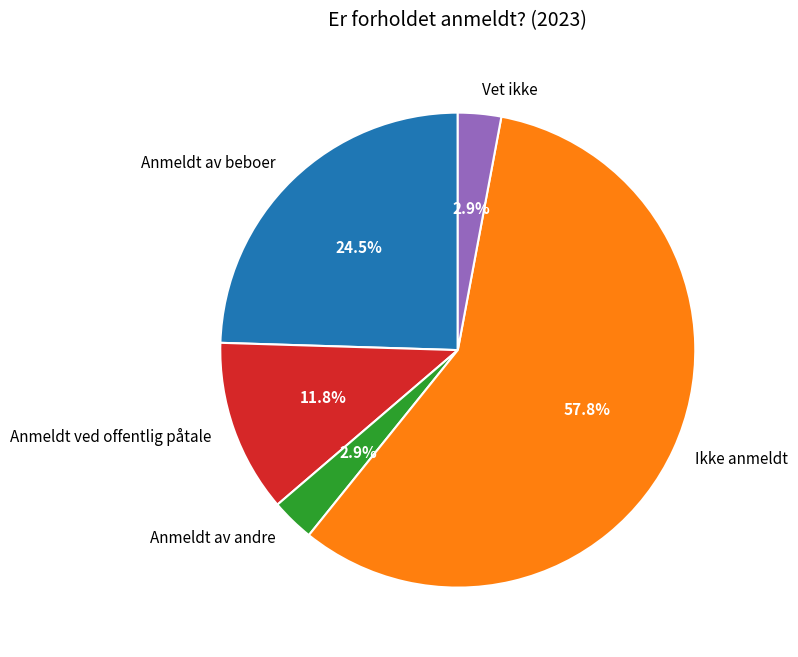

How many slices are in this pie chart?

5